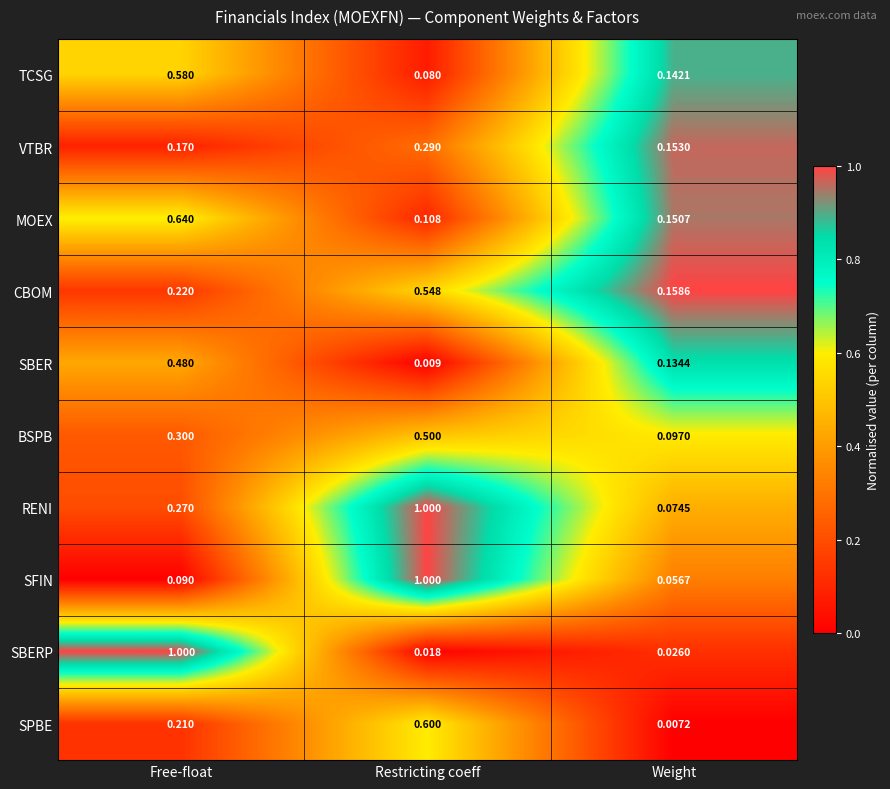

Rank the series at Free-float from highest to lowest value.

SBERP, MOEX, TCSG, SBER, BSPB, RENI, CBOM, SPBE, VTBR, SFIN